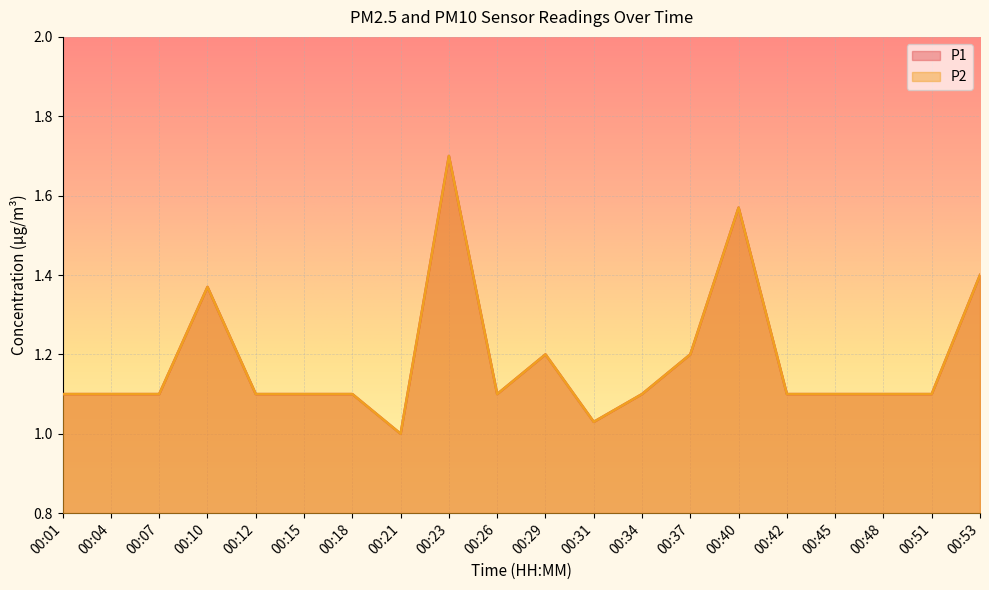

True or false: P1 and P2 cross at least once.

False